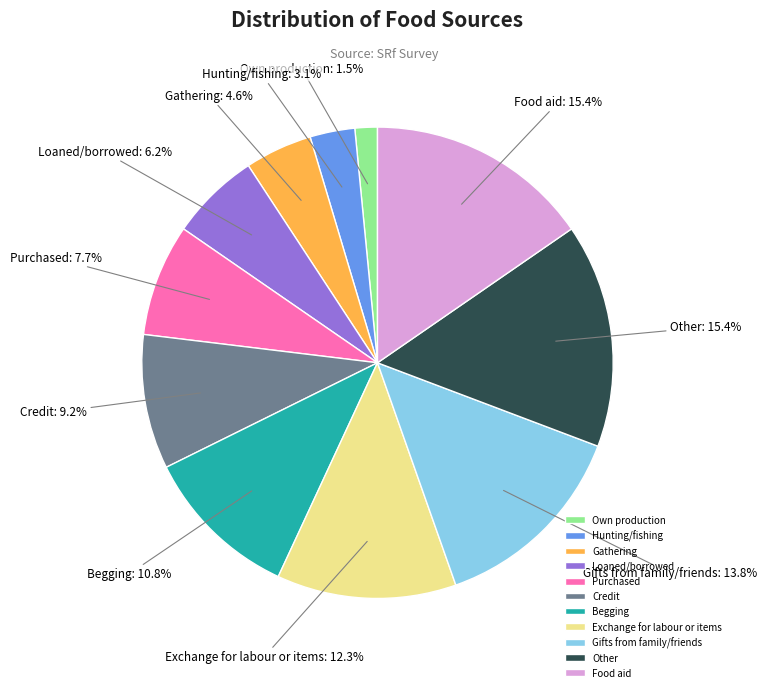

To the nearest percent, what is the average slice percentage?

9%